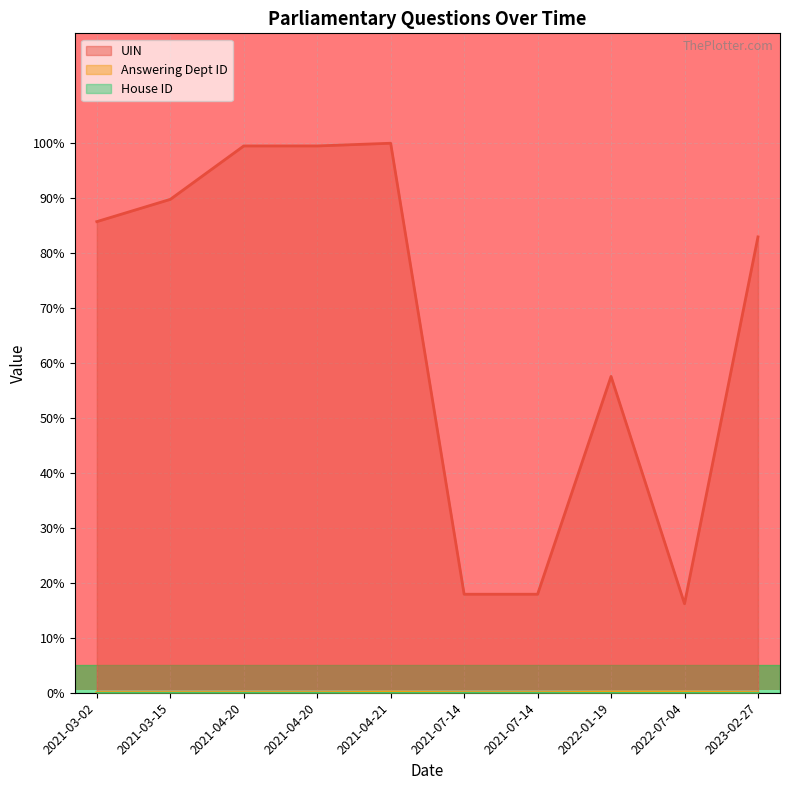

At which category does UIN reach its first local peak?

2021-04-21